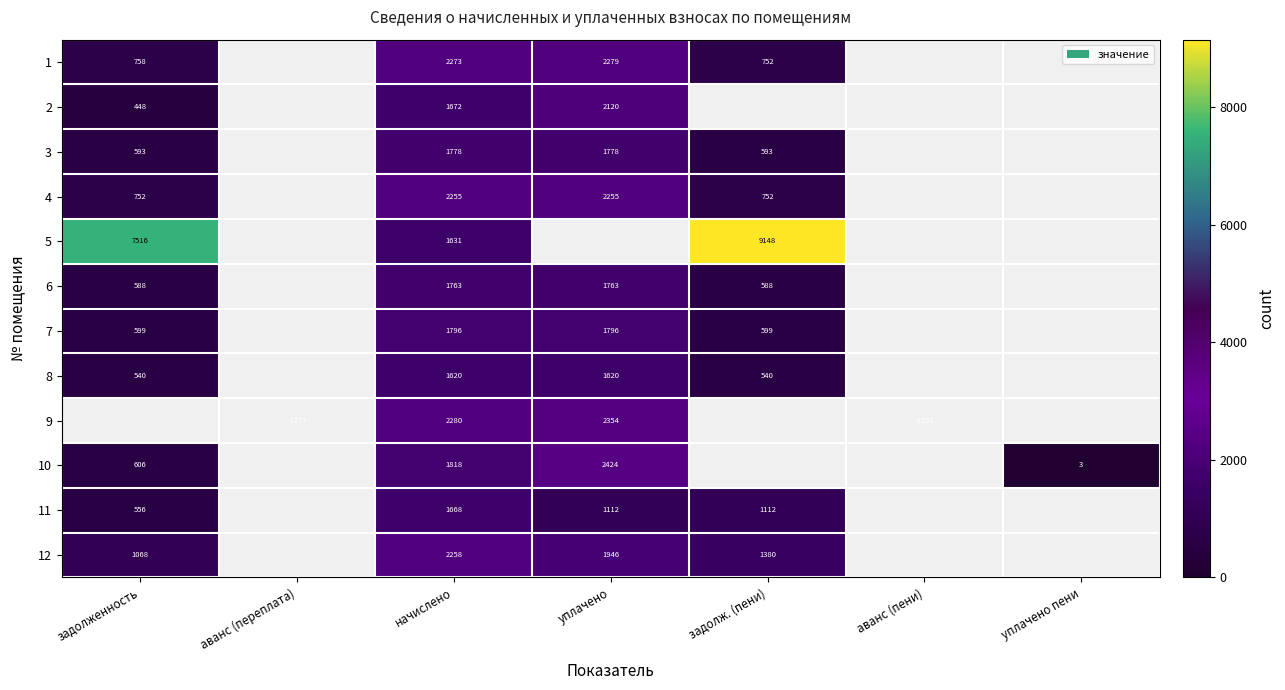

Is the value of 10 at уплачено пени greater than the value of 6 at задолженность?

No